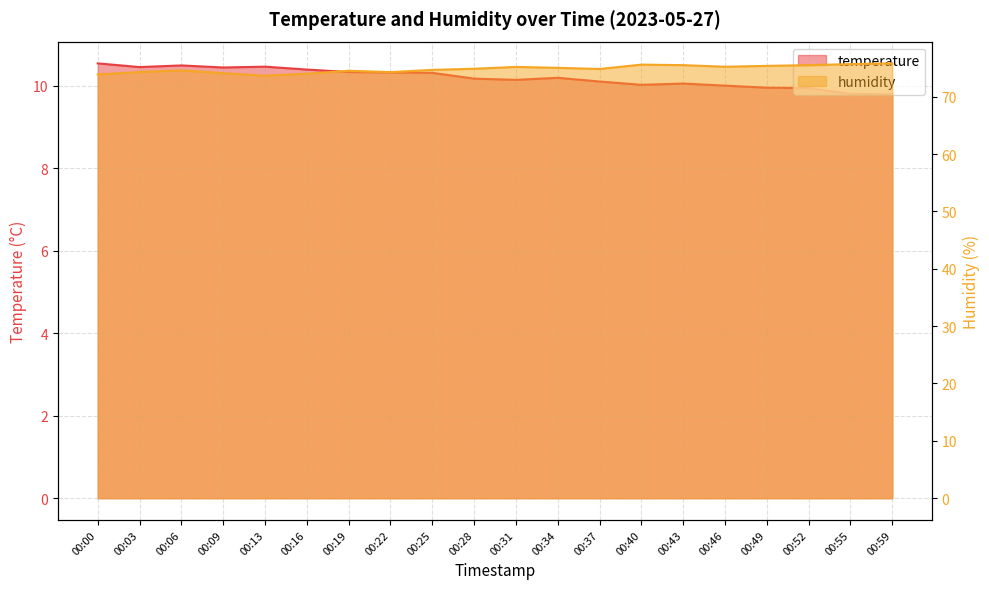

How many lines are shown in the chart?

2